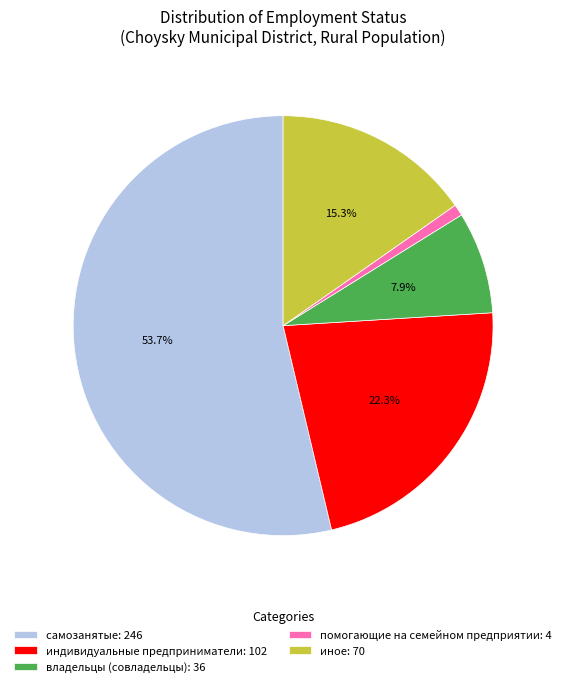

How many segments does this pie chart have?

5